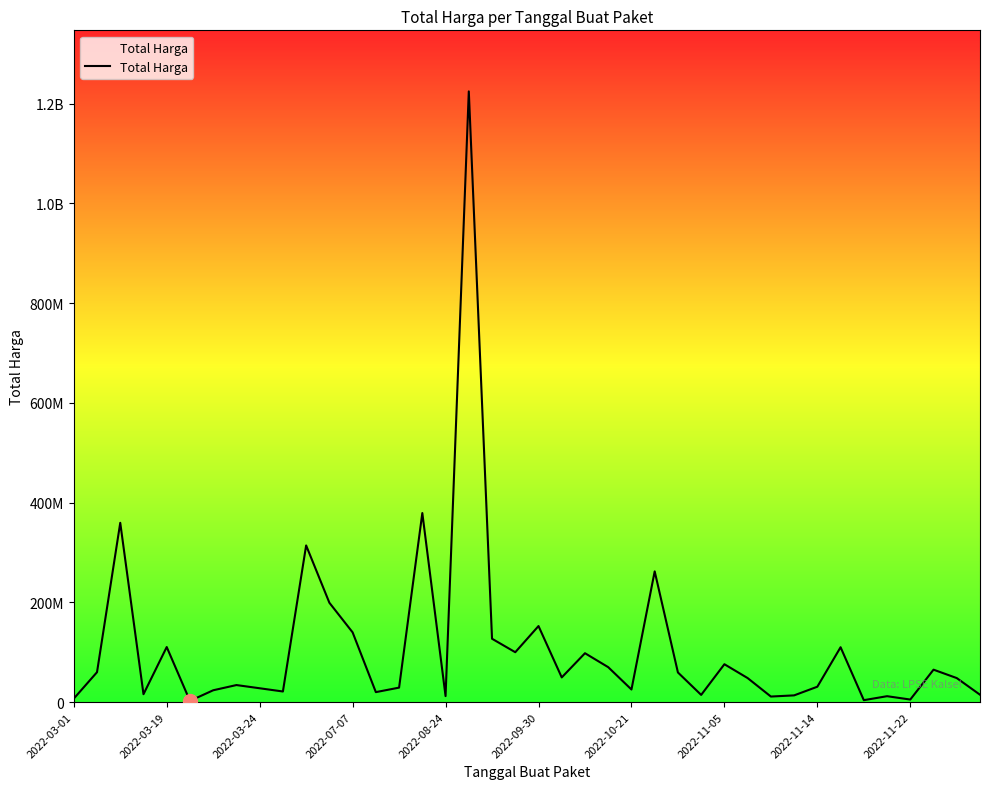

True or false: the data has more than 0 interior local peaks.

True